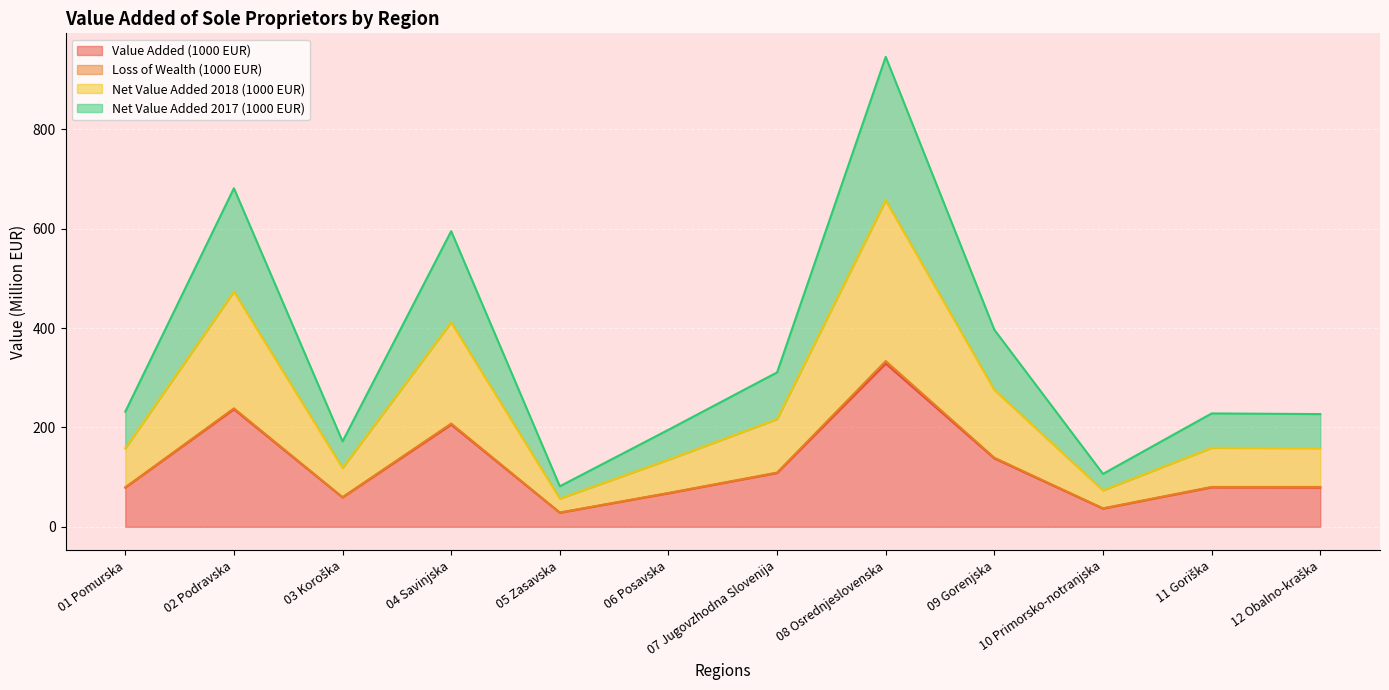

At which category is the sum across all series the highest?

08 Osrednjeslovenska